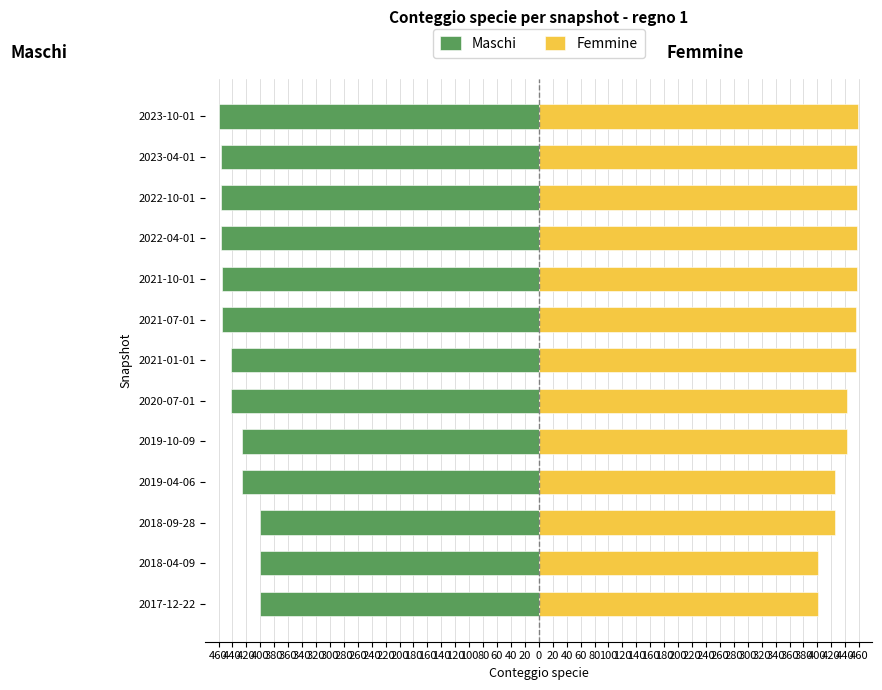

What is the smallest value displayed?

-459